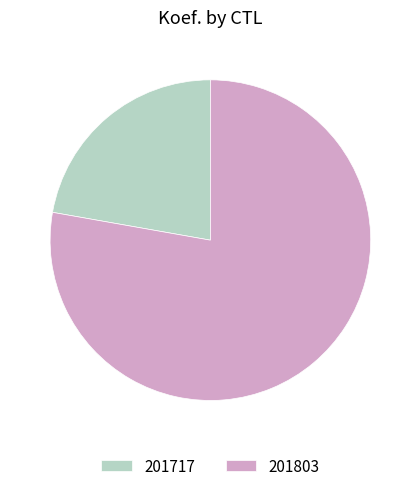

The 201803 slice represents 91% of the pie. True or false?

False